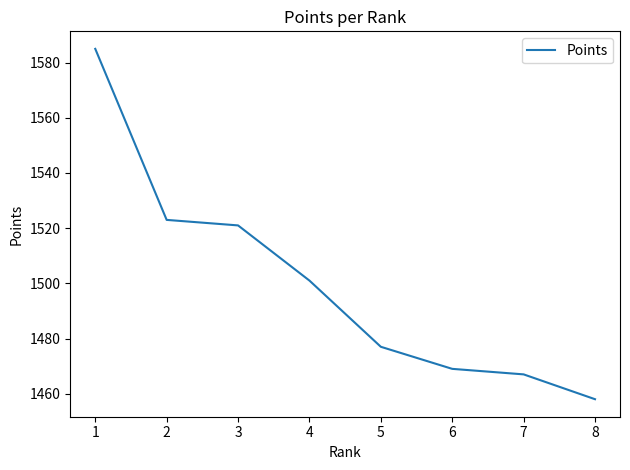

What is the smallest value displayed?

1458